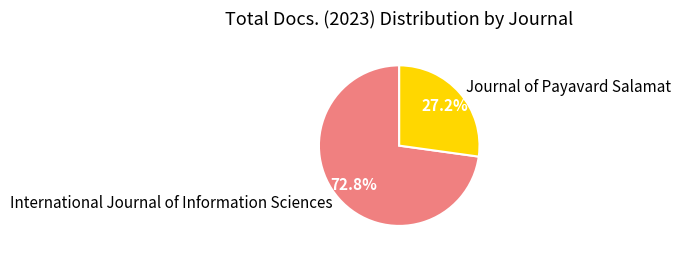

To the nearest percent, what is the difference between the International Journal of Information Sciences and Journal of Payavard Salamat slice percentages?

46%